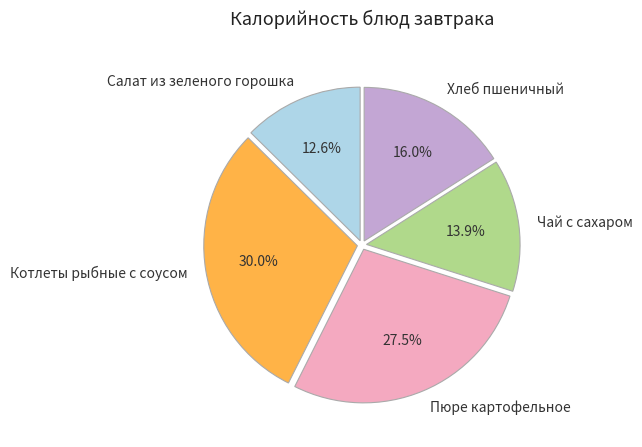

How many slices are in this pie chart?

5